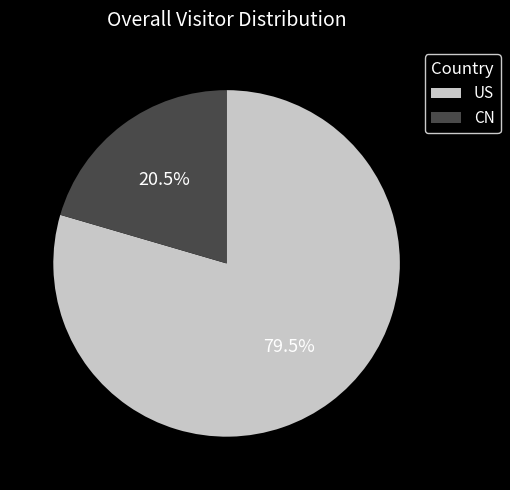

To the nearest percent, what is the combined percentage of US and CN?

100%